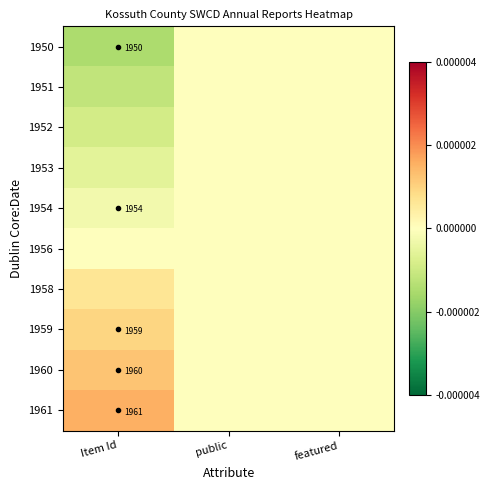

Rank the series by their maximum value, from lowest to highest.

1950, 1951, 1952, 1953, 1954, 1956, 1958, 1959, 1960, 1961